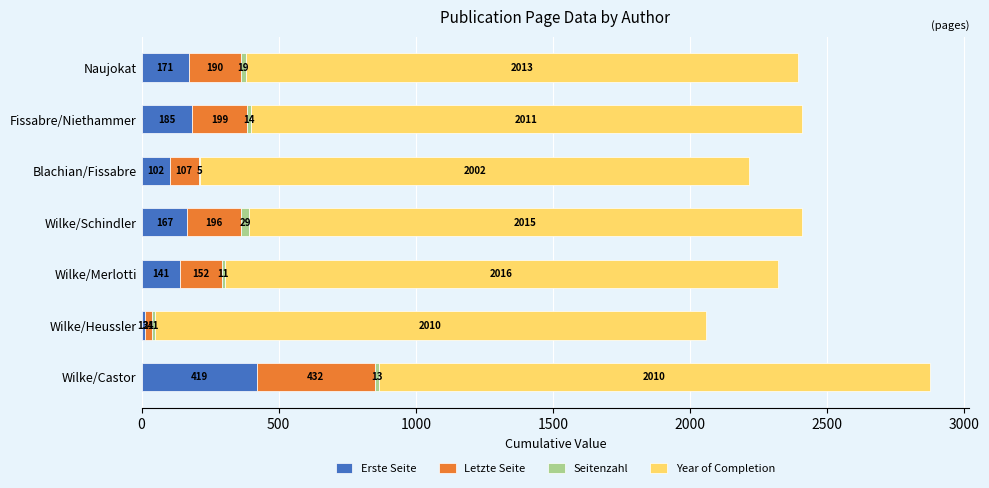

Is it true that Erste Seite equals 185 at Fissabre/Niethammer?

True